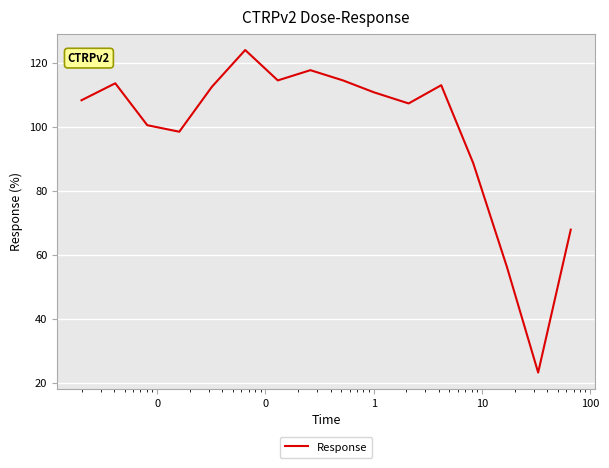

What is the difference between the maximum and minimum values?

100.8